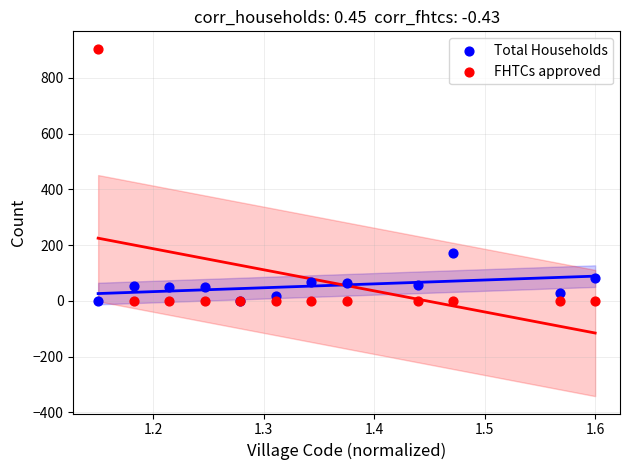

Across all series, what Y value is closest to 452?

171